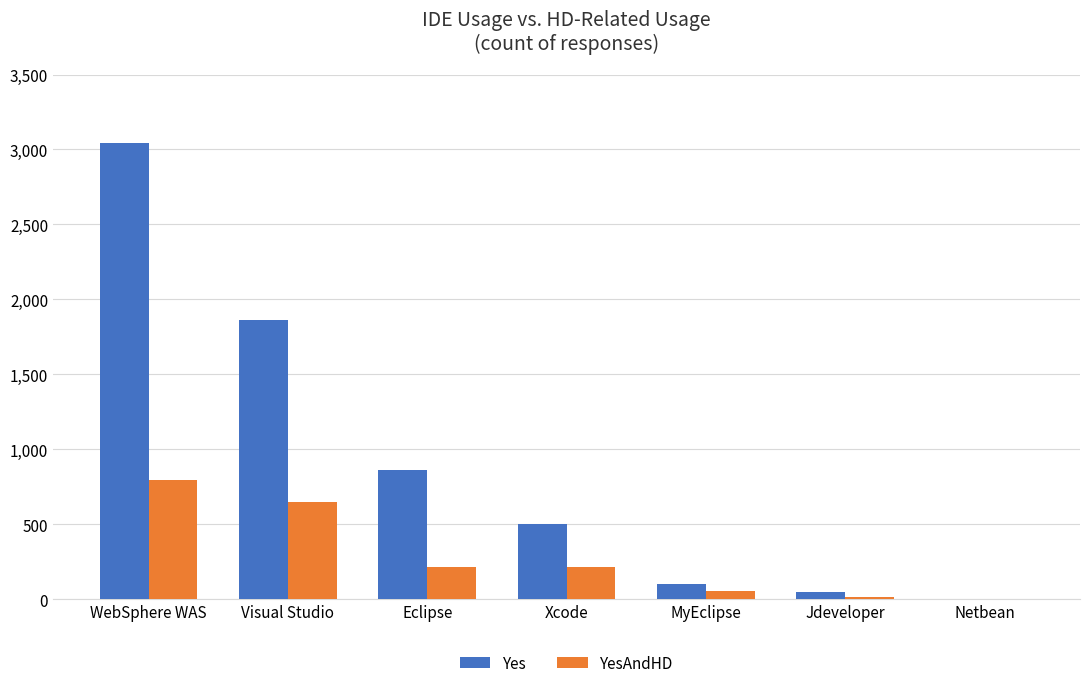

Which series has the largest range (max minus min)?

Yes